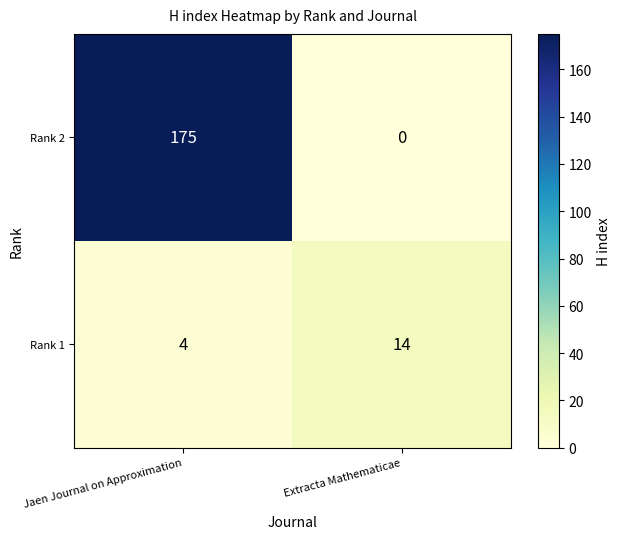

How many series are shown in this chart?

2